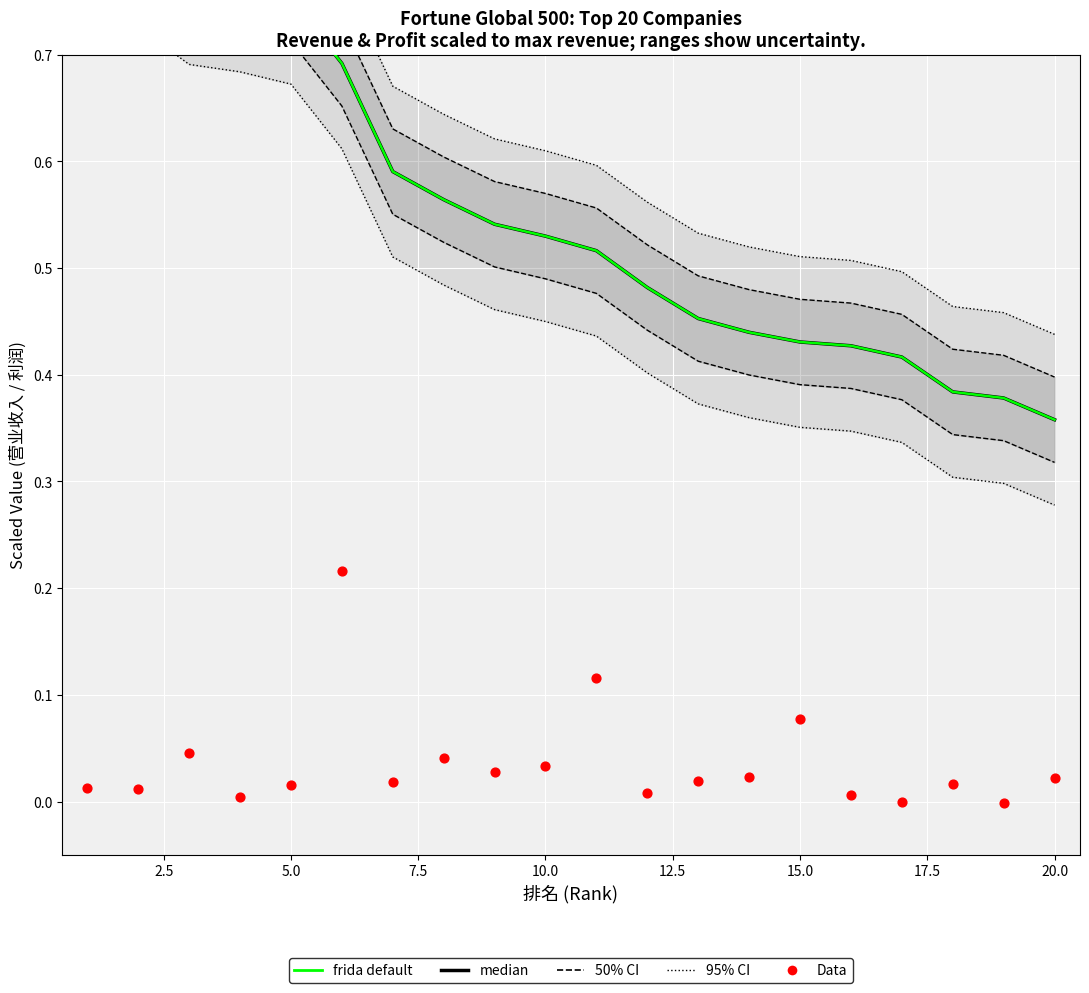

Which series reaches the maximum Y coordinate?

95% CI